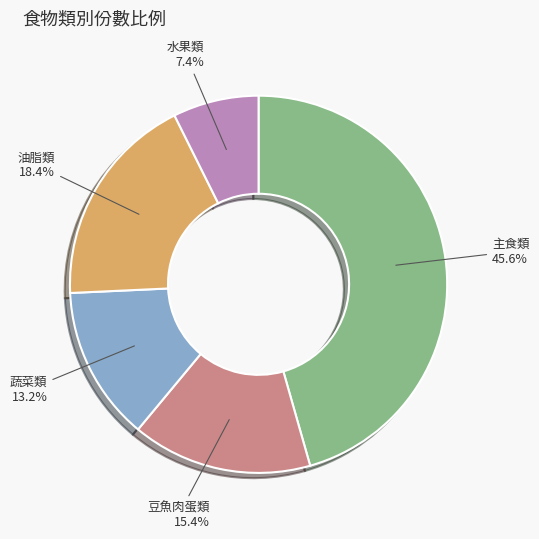

Is the sum of 主食類 and 水果類 greater than half?

Yes